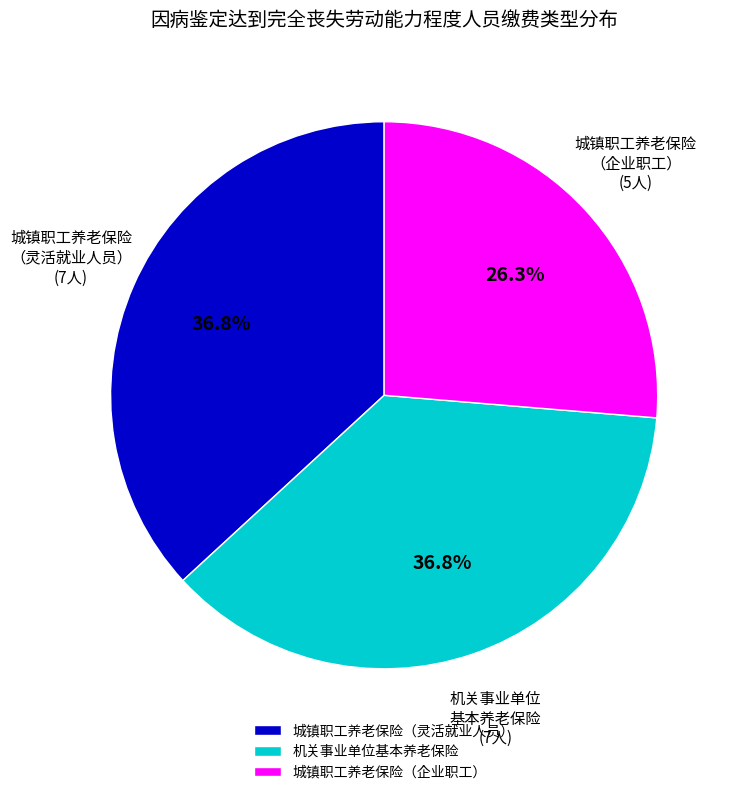

Is there a majority slice in this chart?

No